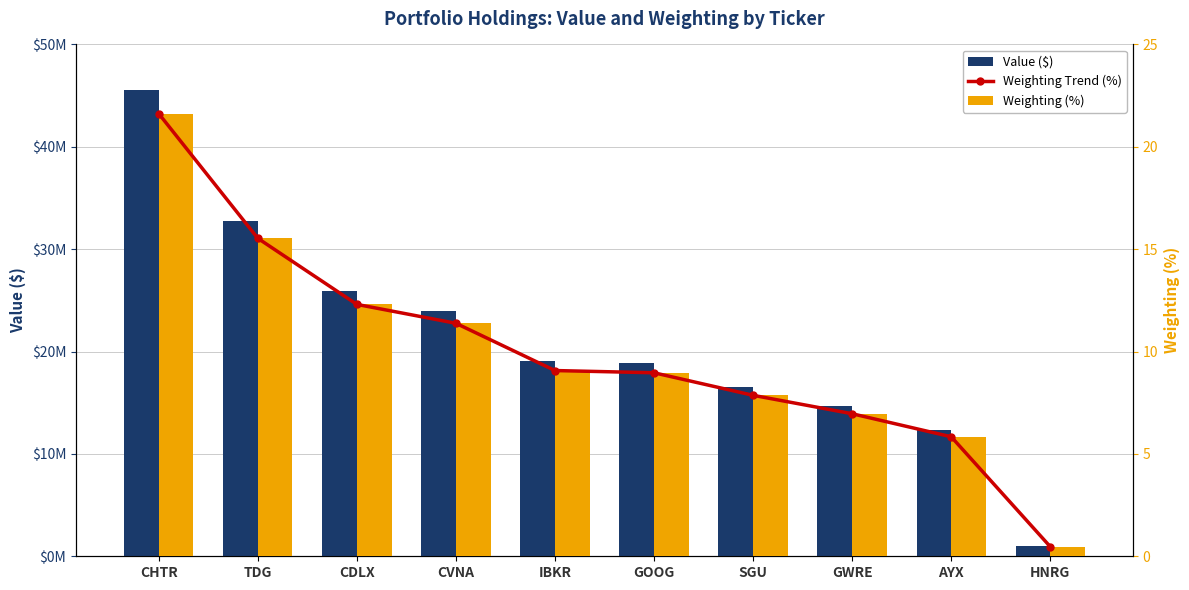

What is the total value across all series at SGU?

16575015.7